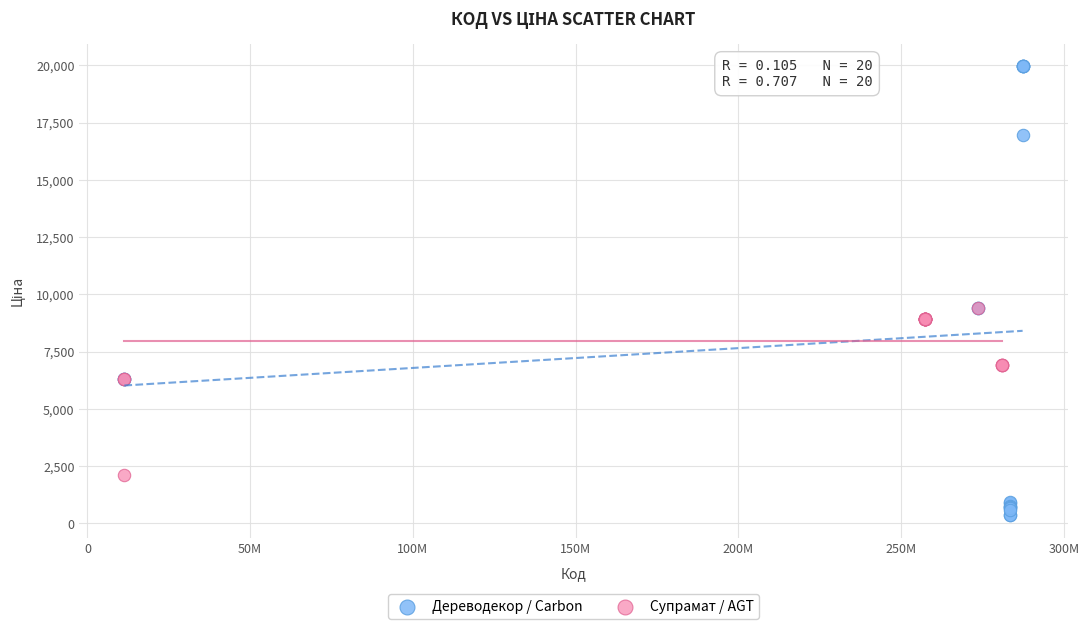

Which series reaches the maximum Y coordinate?

Дереводекор / Carbon